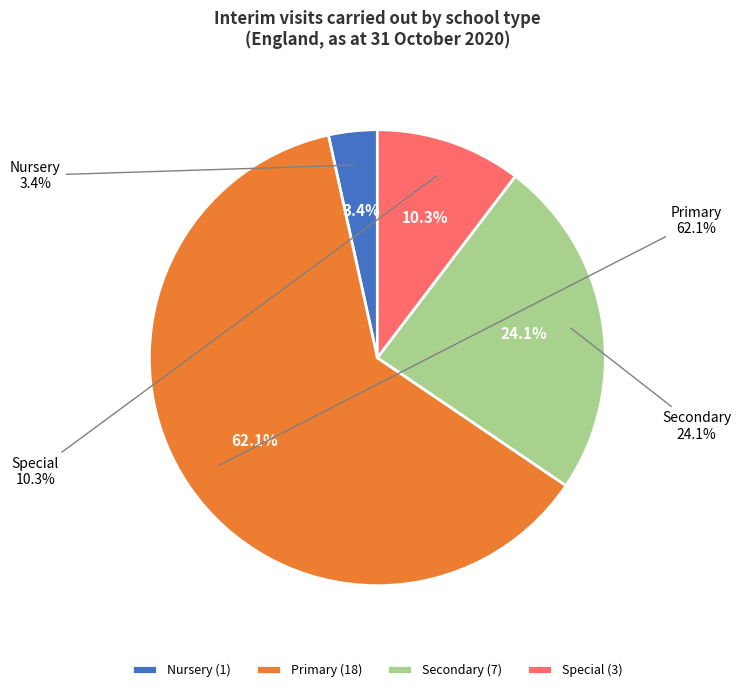

How many segments does this pie chart have?

4